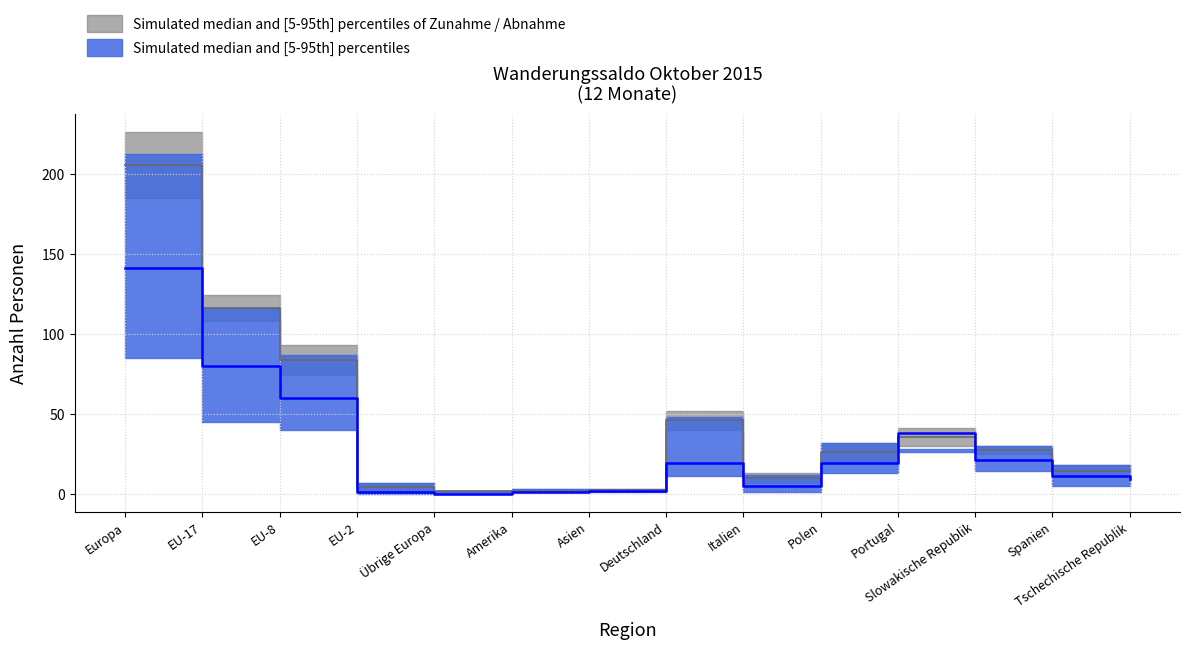

What position from the right is Deutschland?

7